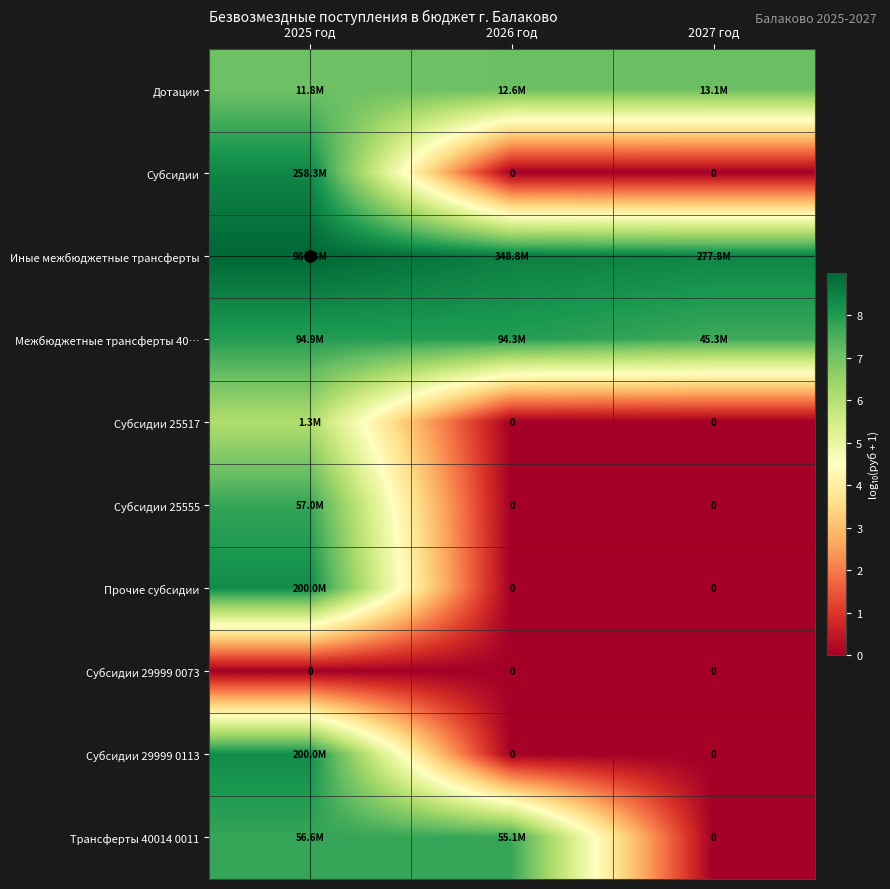

What is the difference between the maximum and minimum values in the Иные межбюджетные трансферты series?

0.6